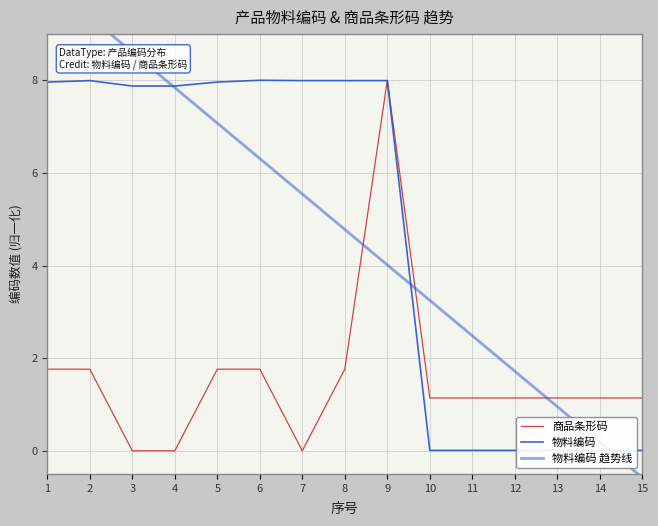

Which category has the highest value in the 物料编码 series?

6